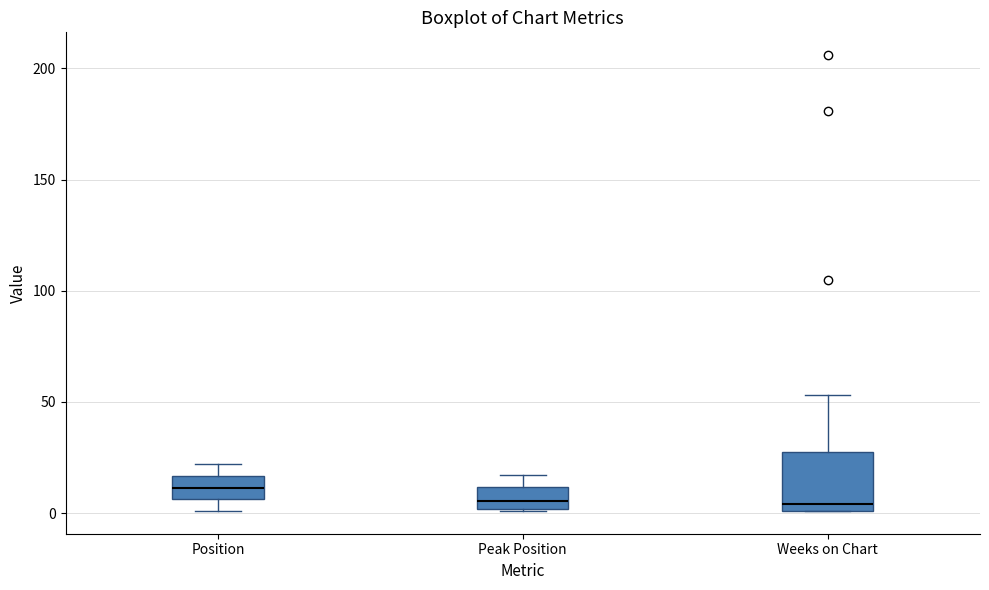

Comparing the boxes themselves (not the whiskers), which one is the tallest?

Weeks on Chart